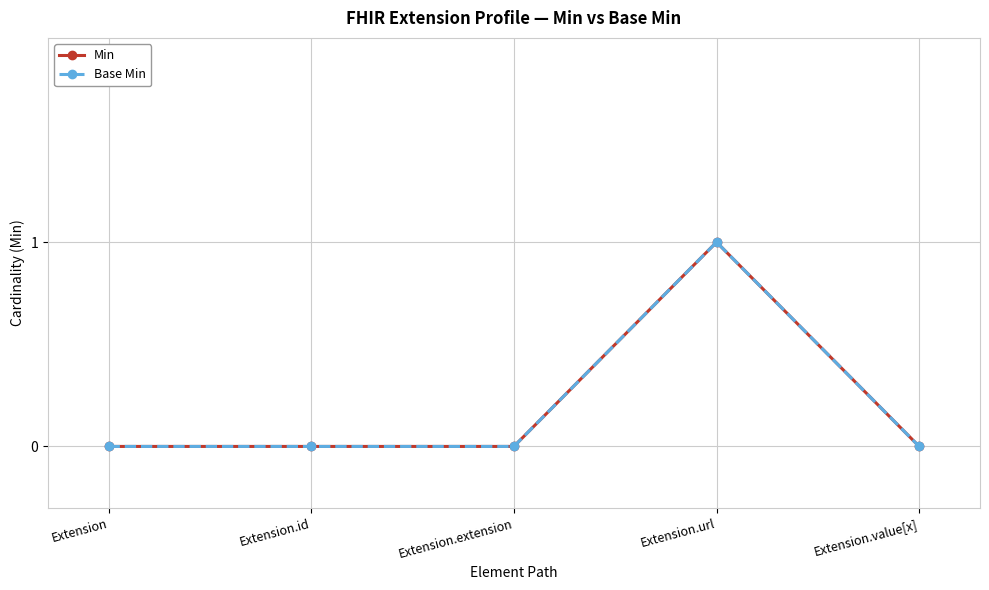

What position from the right is Extension?

5